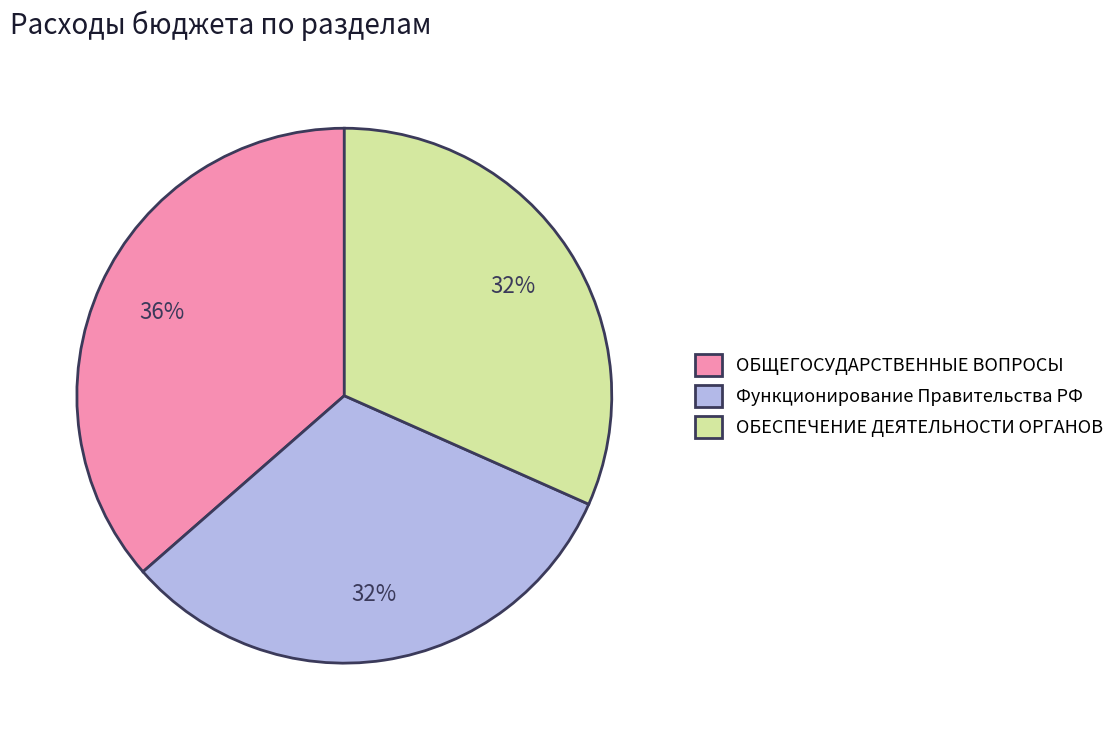

What is the largest slice in the pie chart?

ОБЩЕГОСУДАРСТВЕННЫЕ ВОПРОСЫ